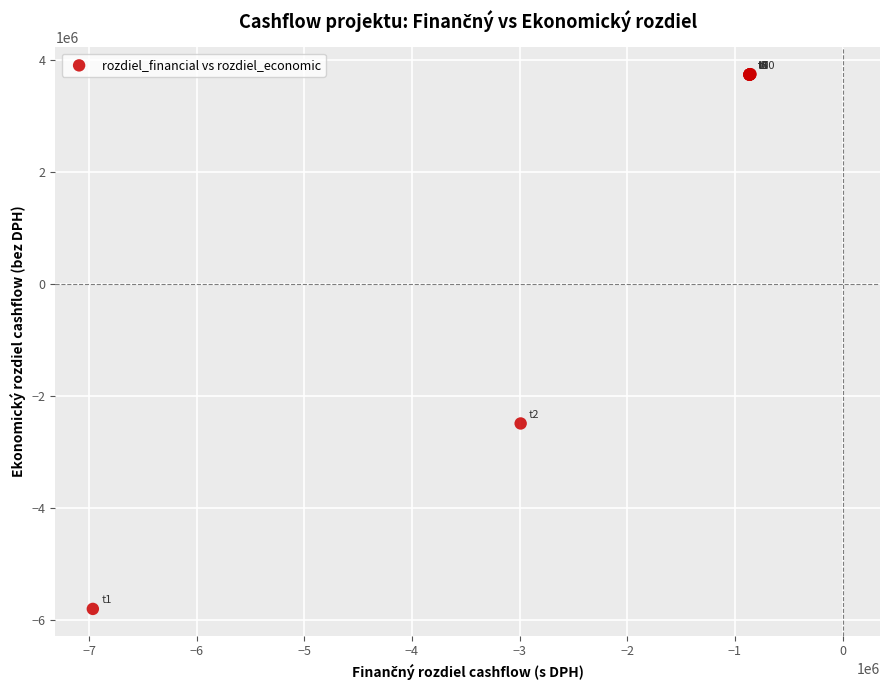

What Y value in the scatter plot is closest to -1028365?

-2491555.9